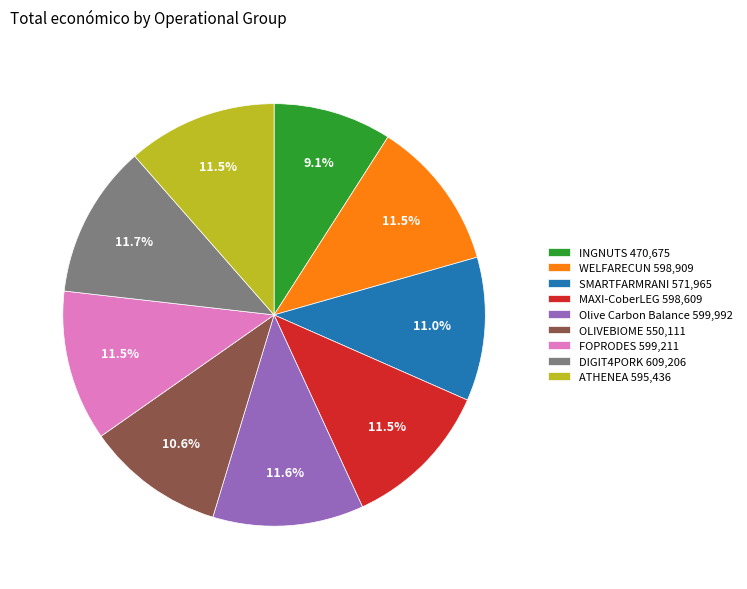

Does MAXI-CoberLEG account for over 50% of the chart?

No